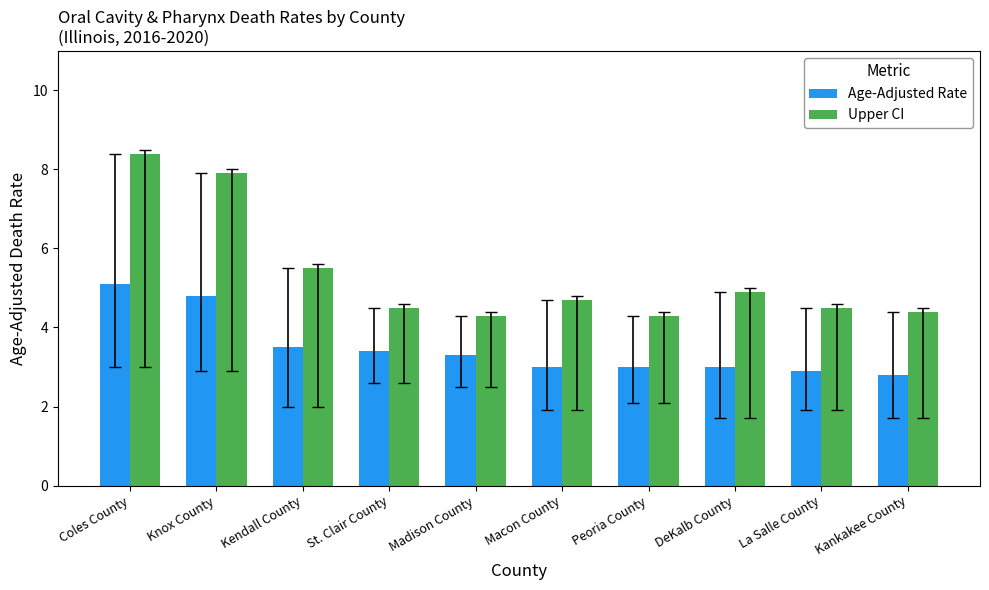

Is it true that Upper CI equals 2.1 at Peoria County?

False